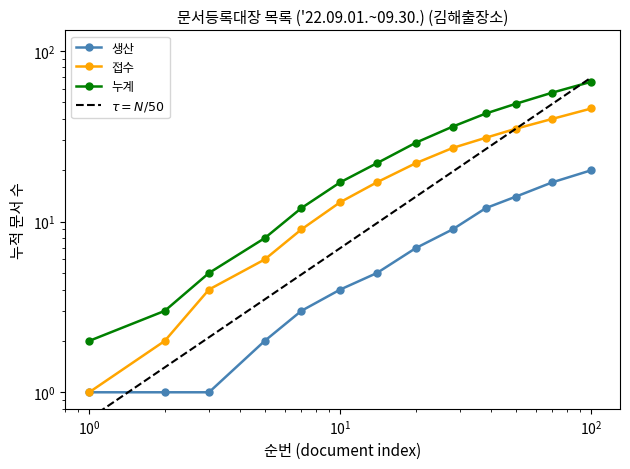

What is the maximum value shown in the chart?

70.0